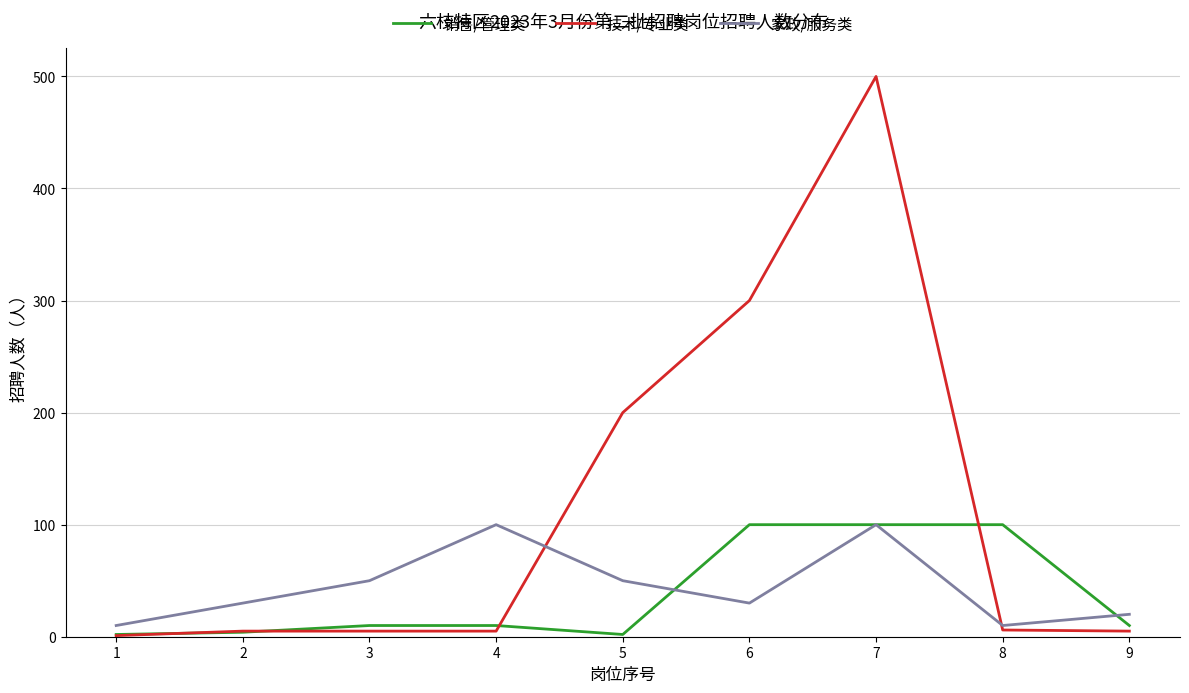

Which series has the largest range (max minus min)?

技术/专业类